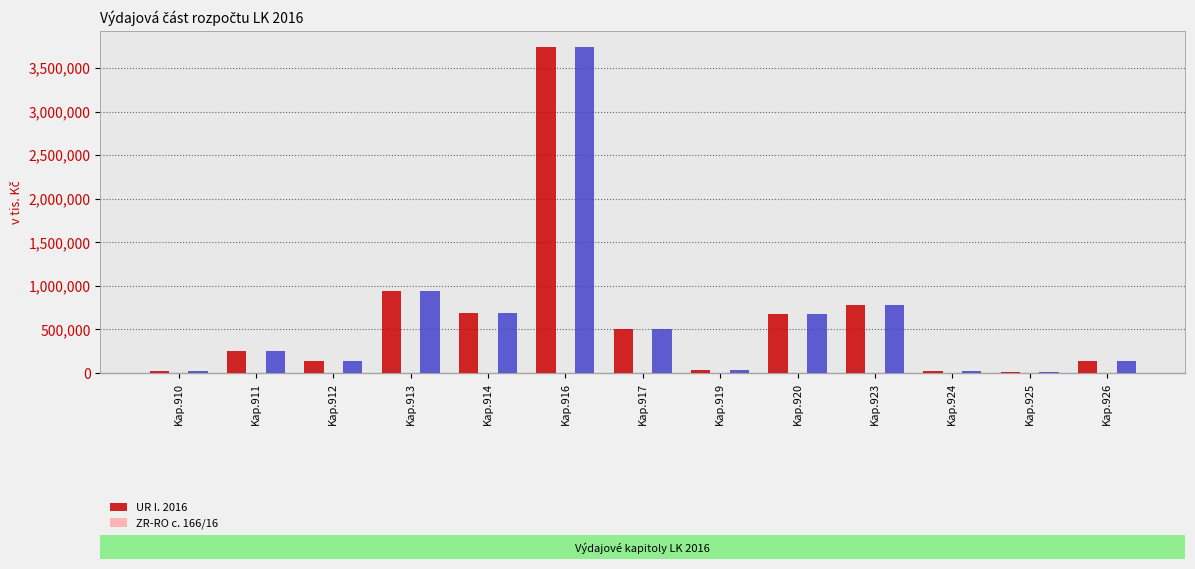

What is the maximum value shown in the chart?

3736895.7